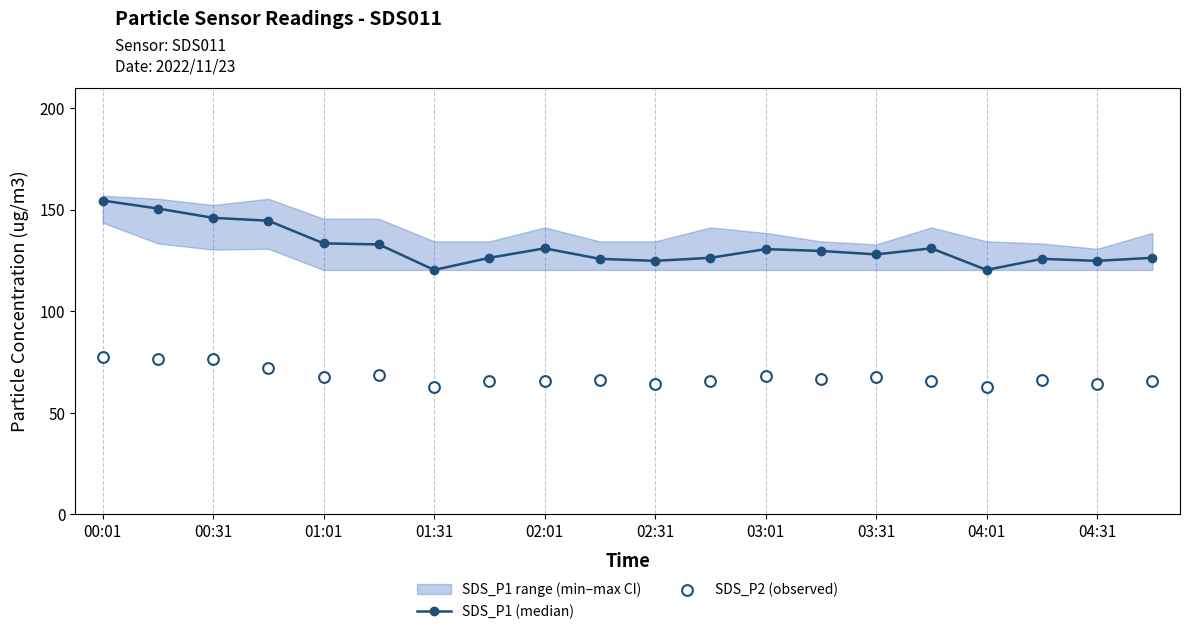

Which series has the largest Y range (max minus min)?

SDS_P1 (median)